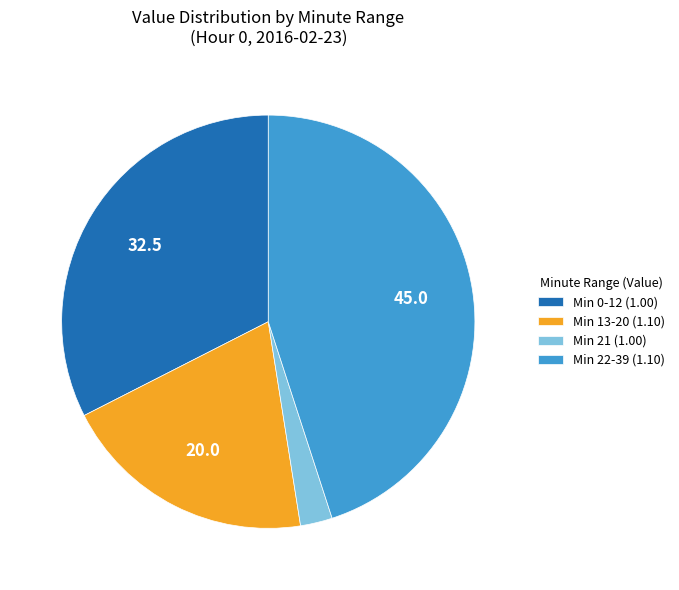

What is the smallest slice in the pie chart?

Min 21 (1.00)